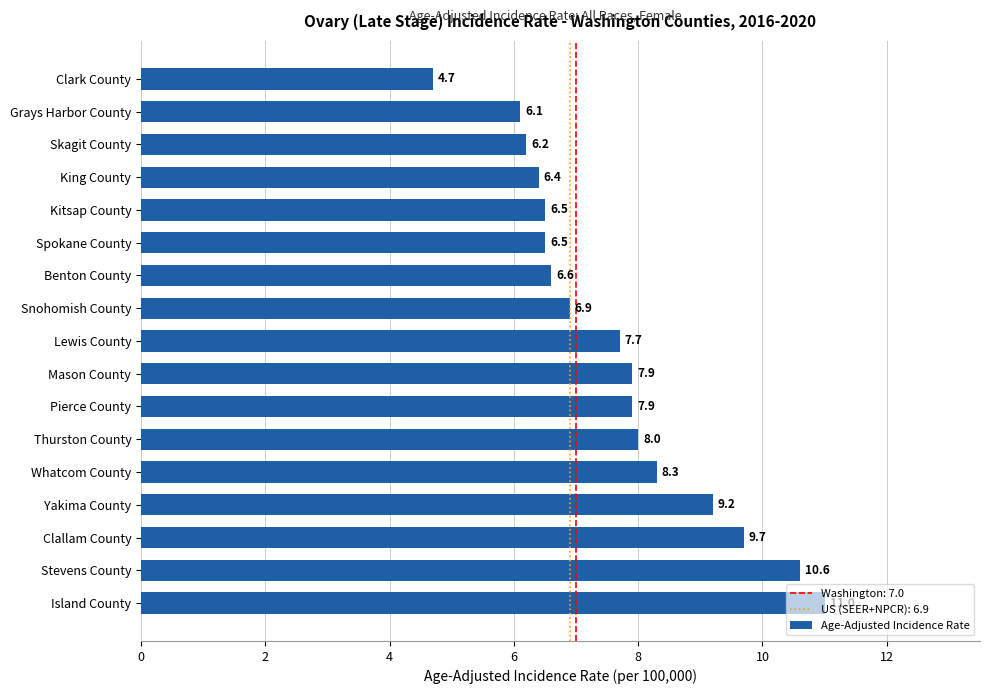

What is the difference between the maximum and minimum values?

6.3